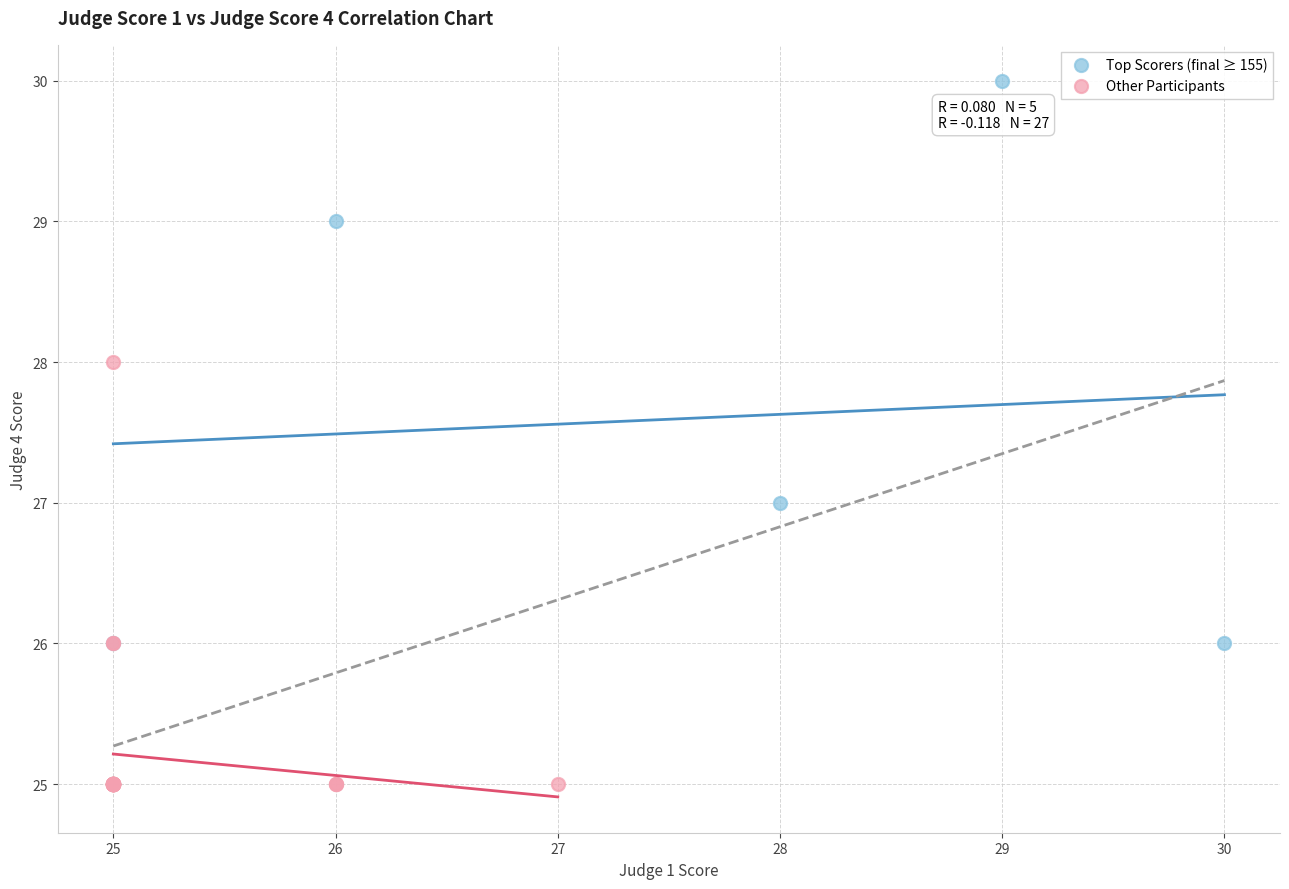

Which series has the largest Y range (max minus min)?

Top Scorers (final ≥ 155)